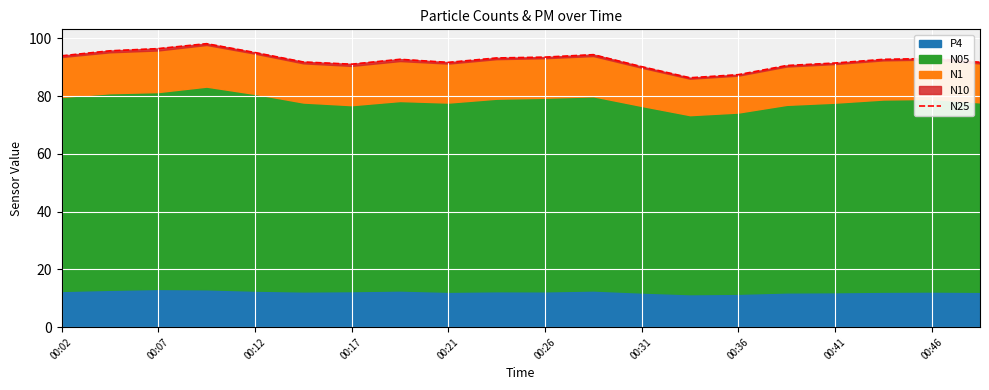

How many values are below 92?

9